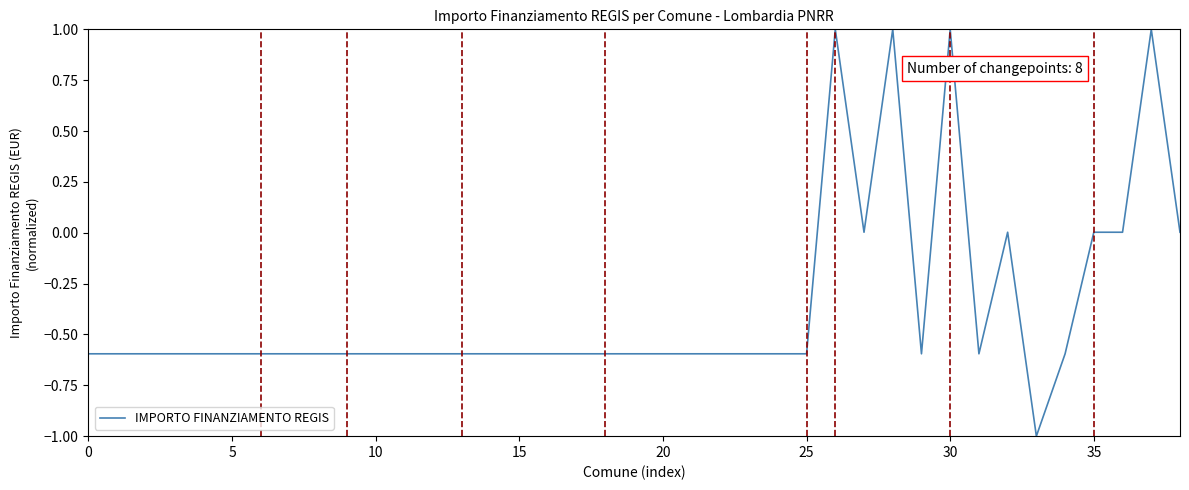

What is the greatest value displayed?

1.0